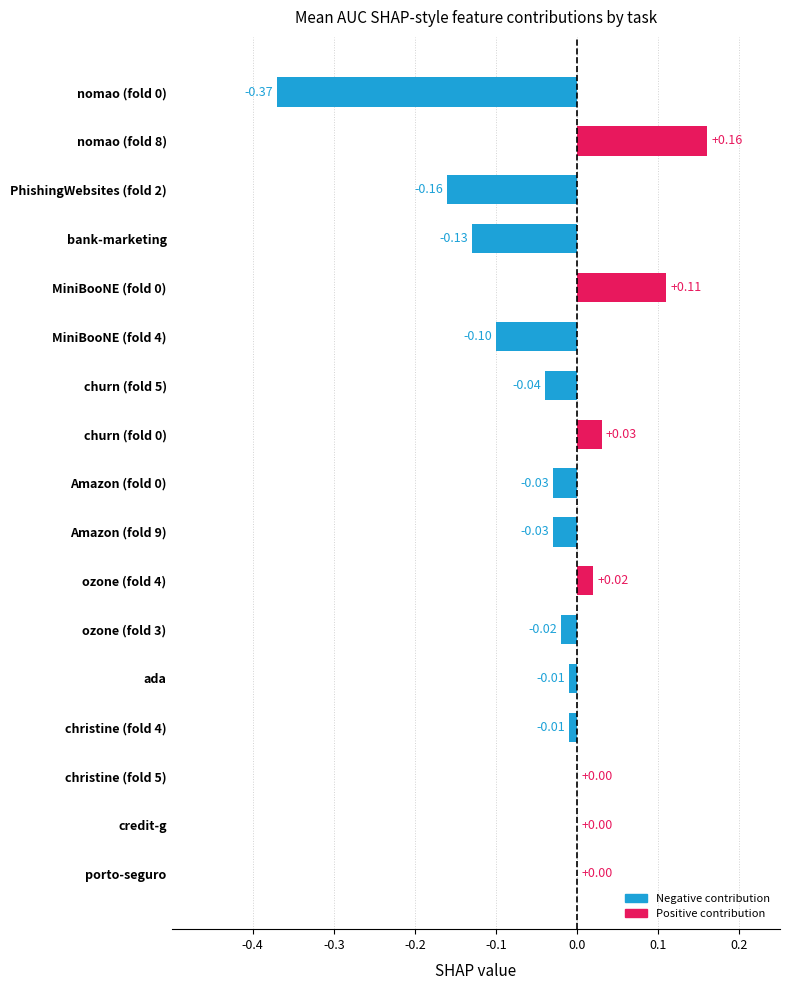

How many categories are shown in the chart?

17